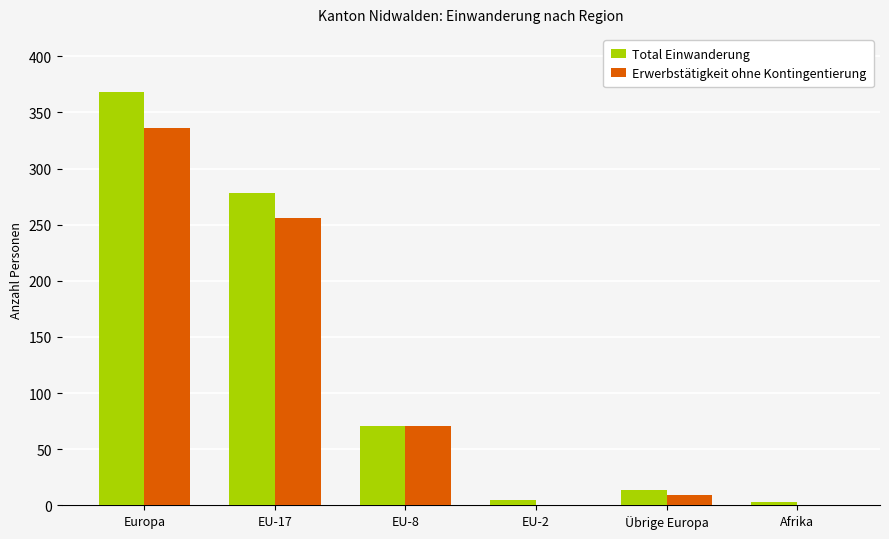

Reading left to right, transcribe all the data shown in this chart.

Total Einwanderung: Europa=368	EU-17=278	EU-8=71	EU-2=5	Übrige Europa=14	Afrika=3
Erwerbstätigkeit ohne Kontingentierung: Europa=336	EU-17=256	EU-8=71	EU-2=0	Übrige Europa=9	Afrika=0